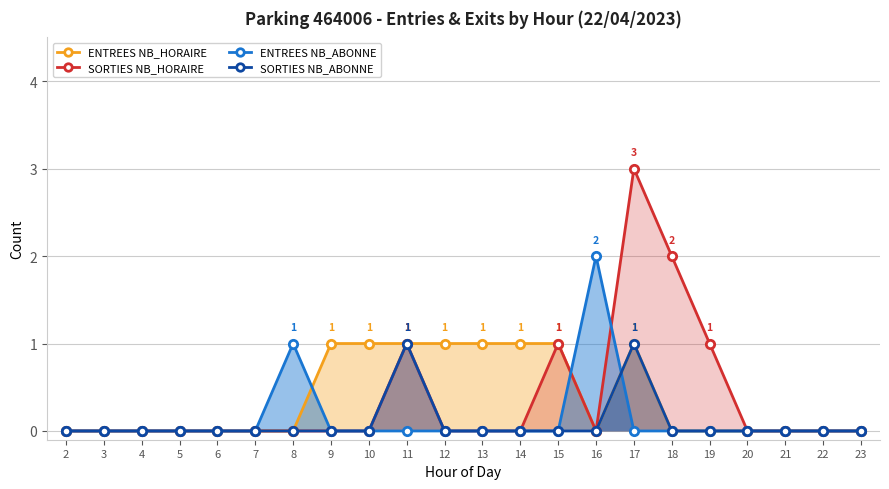

Is the value of ENTREES NB_ABONNE at 3 greater than the value of SORTIES NB_ABONNE at 10?

No